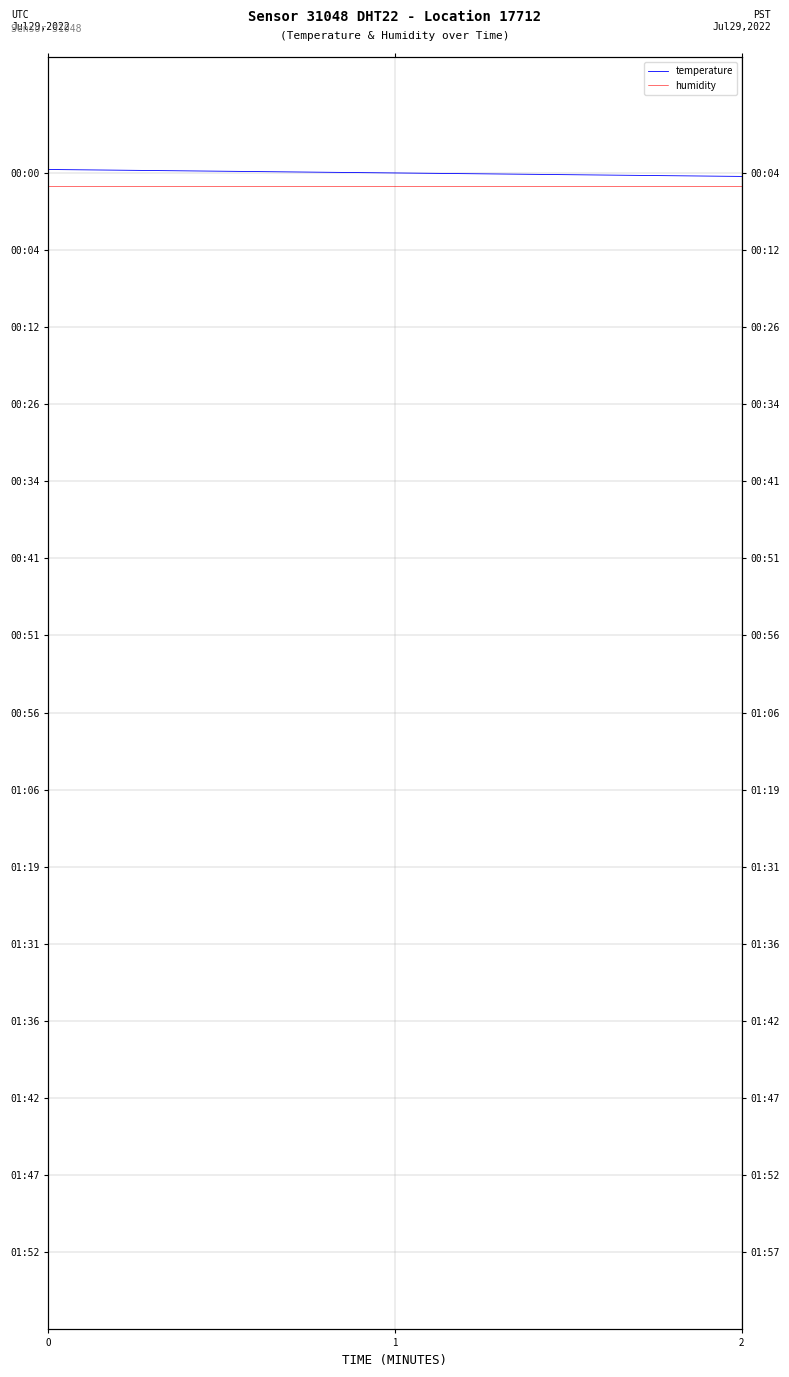

Read the humidity value at 0.

-0.5